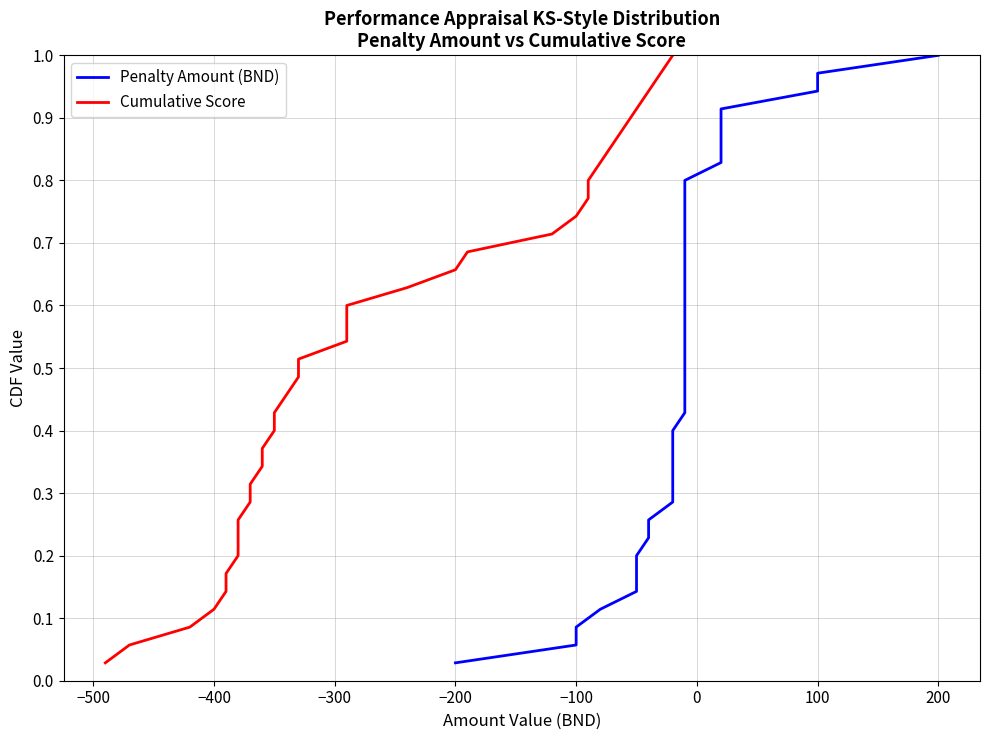

What are all the series names shown in the legend?

Penalty Amount (BND), Cumulative Score